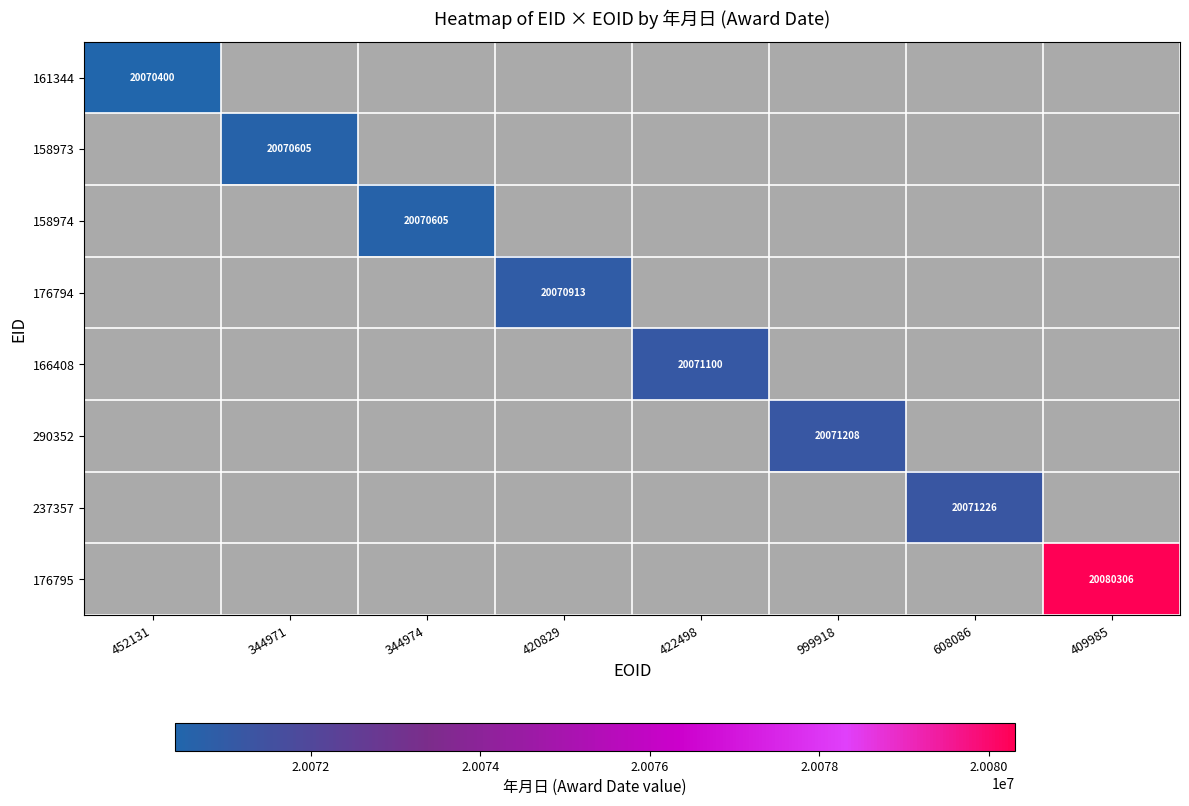

True or false: 176795 has a value of 20080306 at 409985.

True